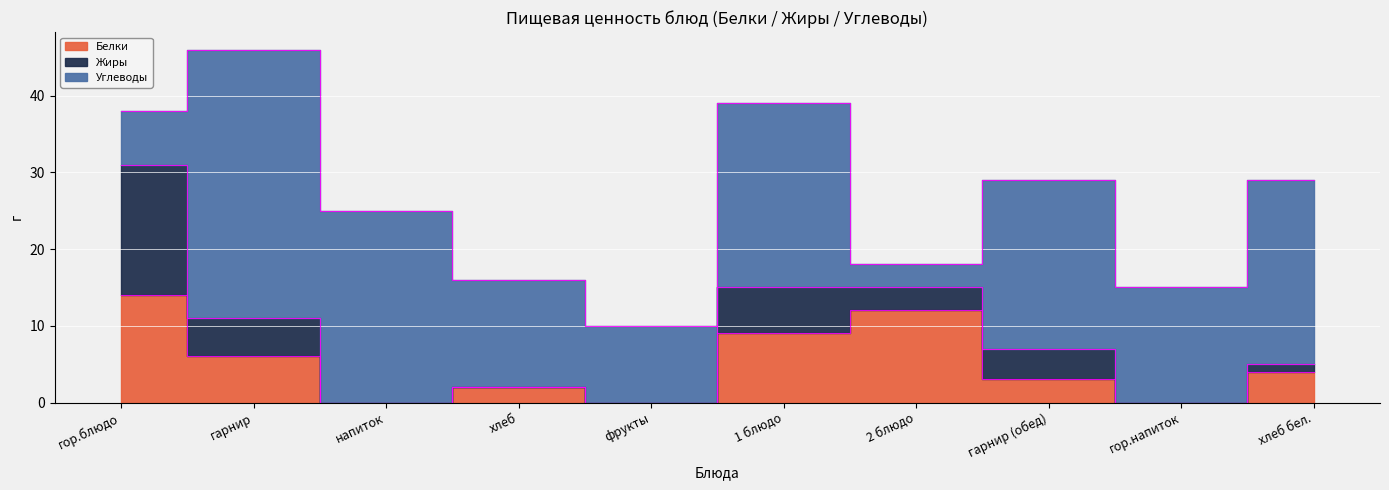

At how many categories does at least one series exceed 27?

1